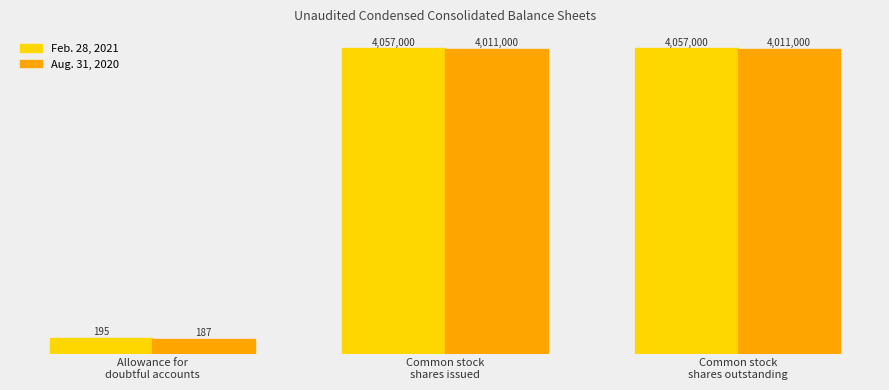

What position from the right is Allowance for
doubtful accounts?

3